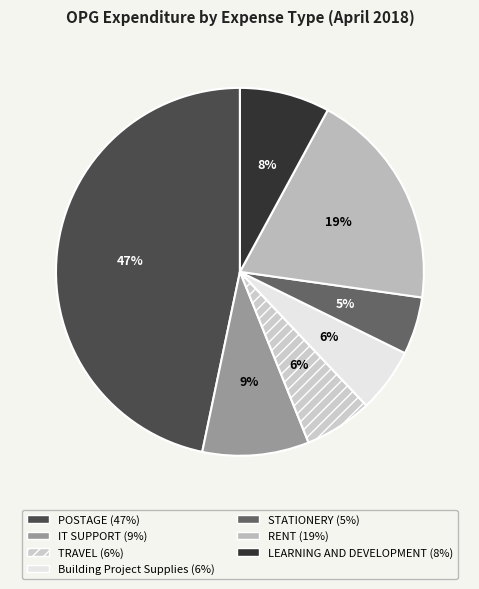

The IT SUPPORT slice represents 1% of the pie. True or false?

False